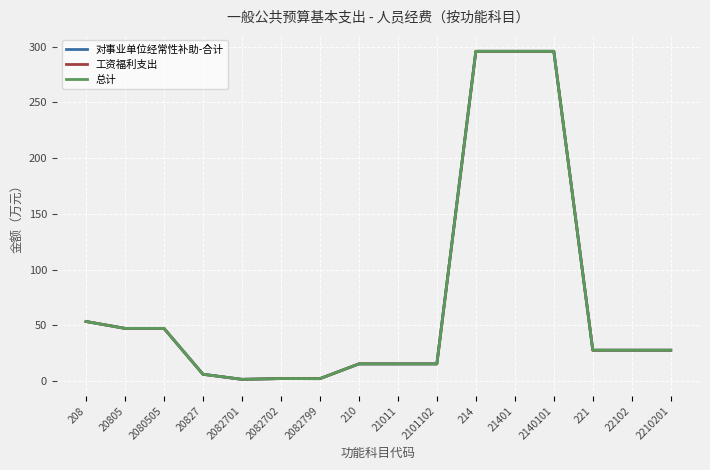

Reading right to left, list all the values displayed in this chart.

对事业单位经常性补助-合计: 27.7	27.7	27.7	295.8	295.8	295.8	15.5	15.5	15.5	2.2	2.3	1.6	6.2	47.3	47.3	53.5
工资福利支出: 27.7	27.7	27.7	295.8	295.8	295.8	15.5	15.5	15.5	2.2	2.3	1.6	6.2	47.3	47.3	53.5
总计: 27.7	27.7	27.7	295.8	295.8	295.8	15.5	15.5	15.5	2.2	2.3	1.6	6.2	47.3	47.3	53.5